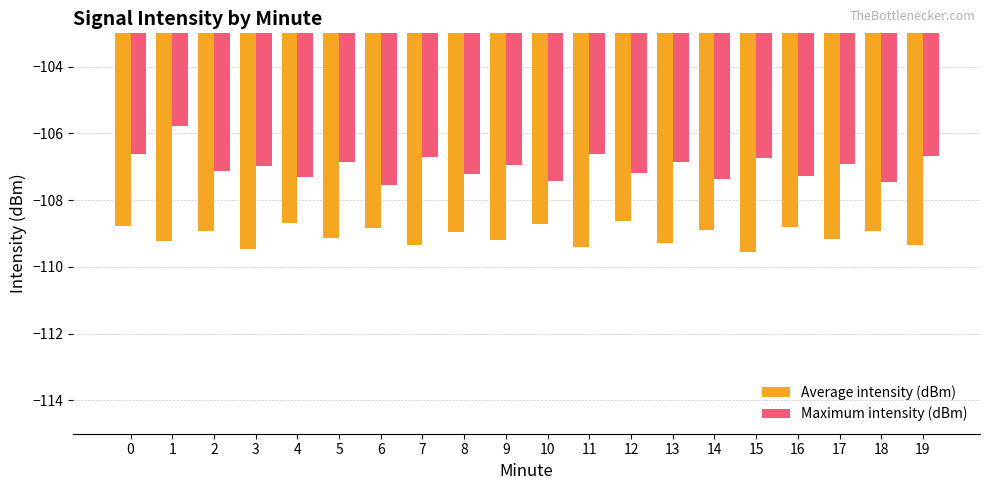

What is the minimum value for Average intensity (dBm)?

-109.5